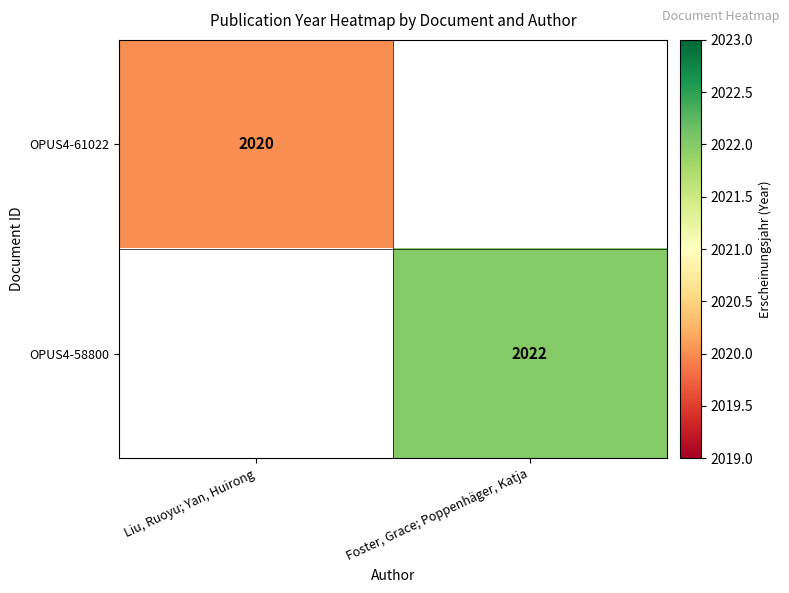

True or false: OPUS4-58800 has a value of 2022 at Foster, Grace; Poppenhäger, Katja.

True